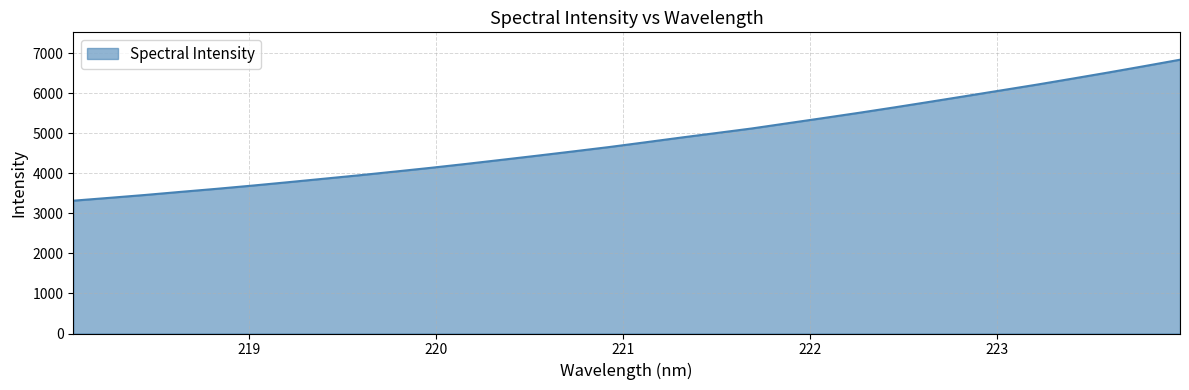

What is the maximum value shown in the chart?

6842.7